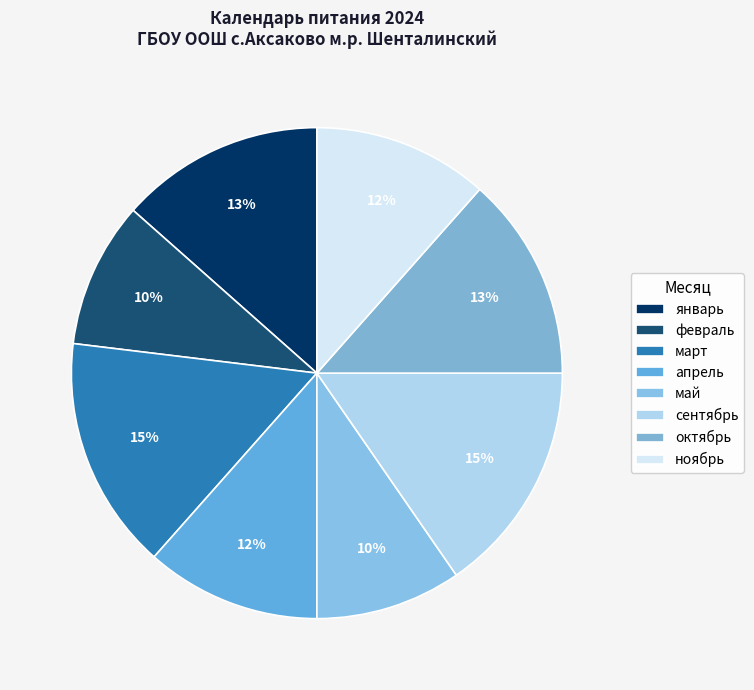

Which has a higher value, январь or февраль?

январь